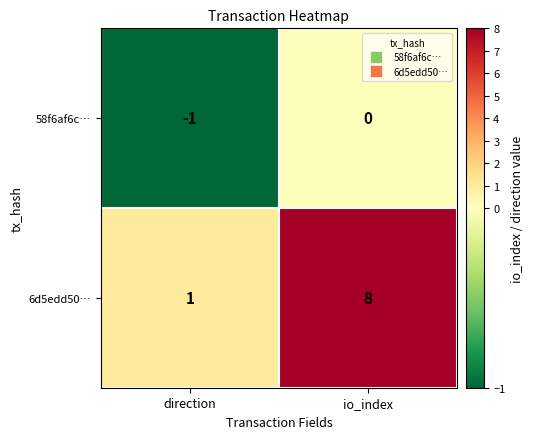

How many series are shown in this chart?

2